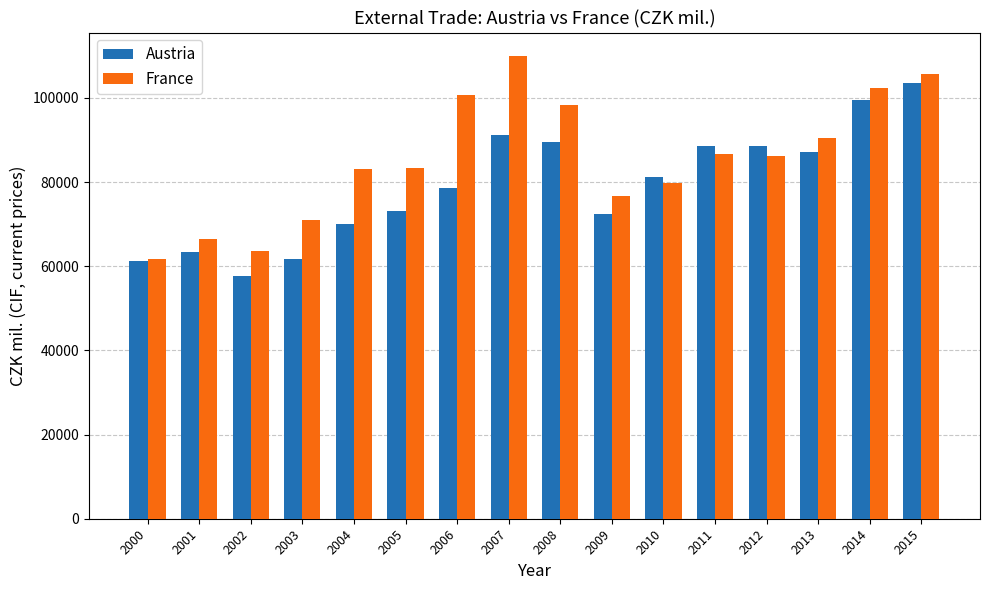

What are all the series names shown in the legend?

Austria, France